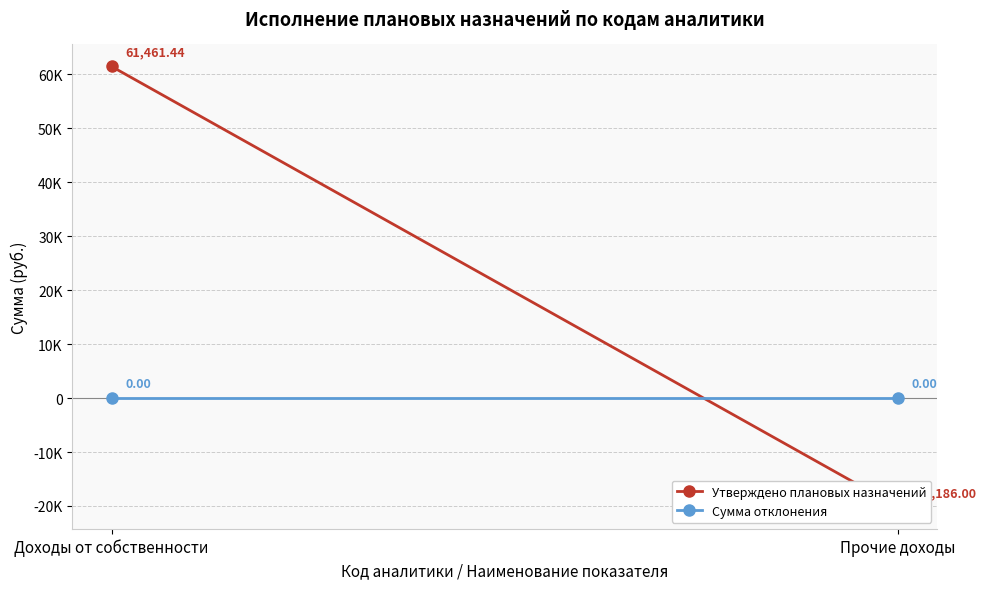

Which category has the lowest value in the Утверждено плановых назначений series?

Прочие доходы